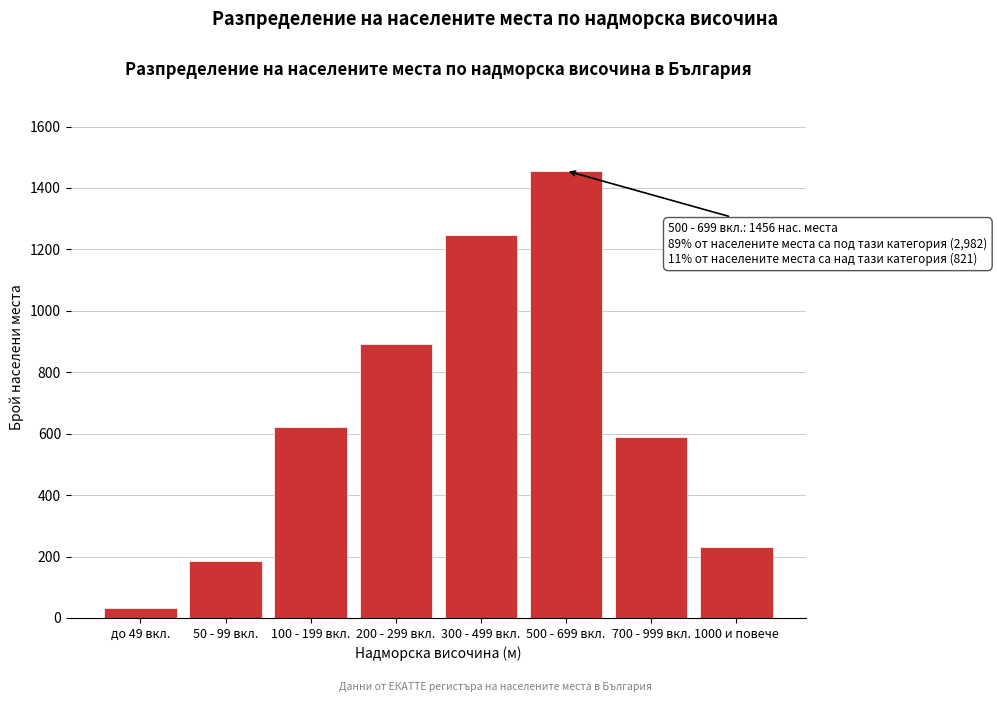

Reading left to right, what are all the values shown in this chart?

34	187	623	891	1247	1456	589	232